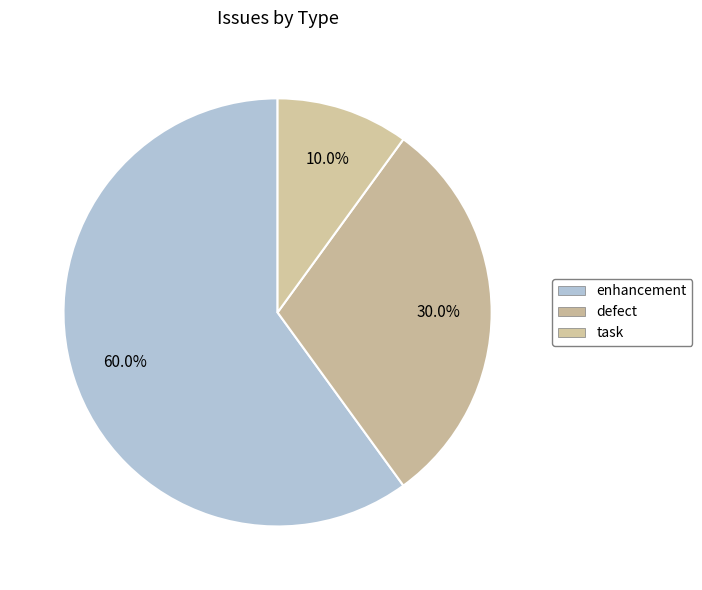

Count the number of slices in the pie.

3